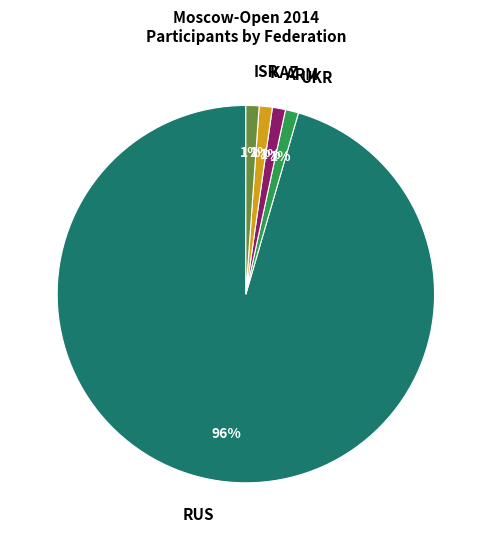

Do KAZ and ISR together represent more than half of the pie?

No